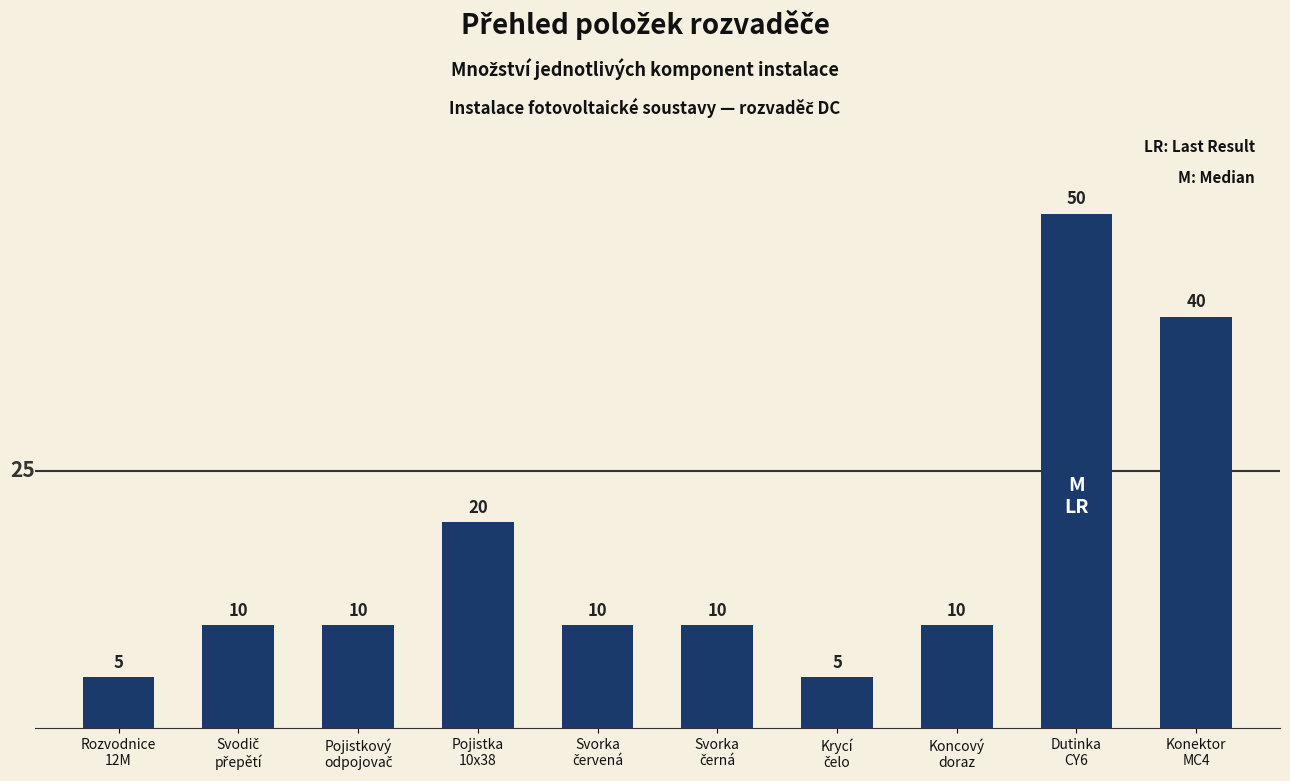

Count the values in the range 10 to 20.

6